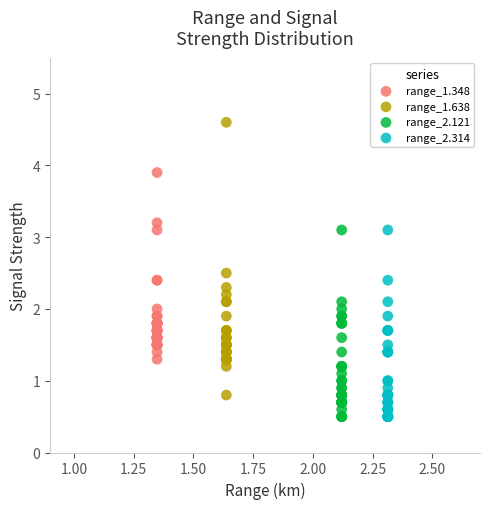

Which series reaches the maximum Y coordinate?

range_1.638